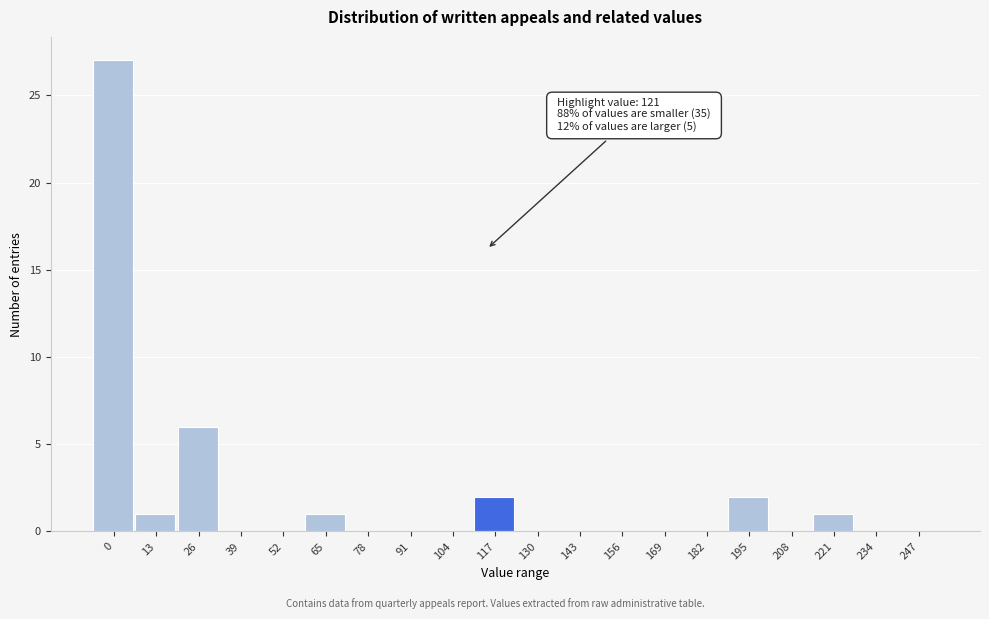

Reading left to right, extract all data points from this chart.

0=27	13=1	26=6	39=0	52=0	65=1	78=0	91=0	104=0	117=2	130=0	143=0	156=0	169=0	182=0	195=2	208=0	221=1	234=0	247=0